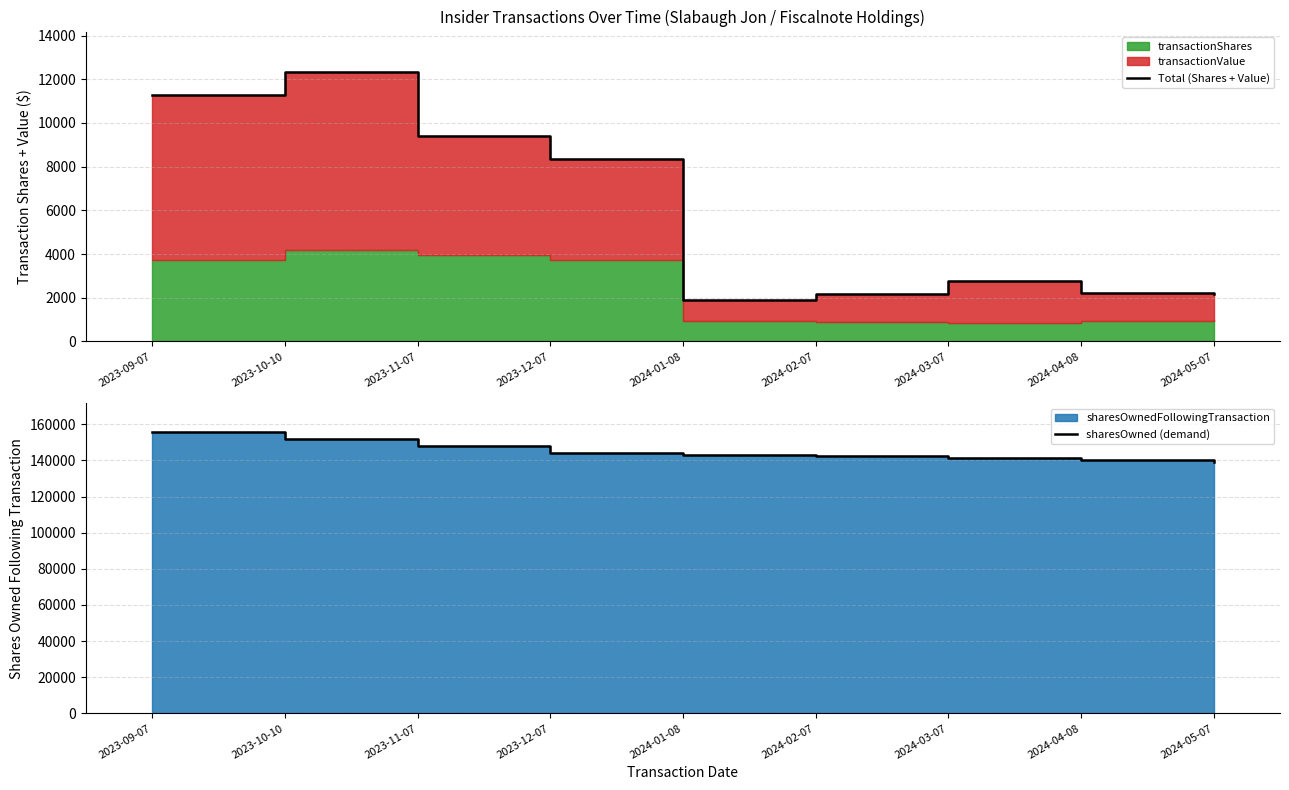

What is the difference between the second highest and second lowest values in the sharesOwned (demand) series?

11340